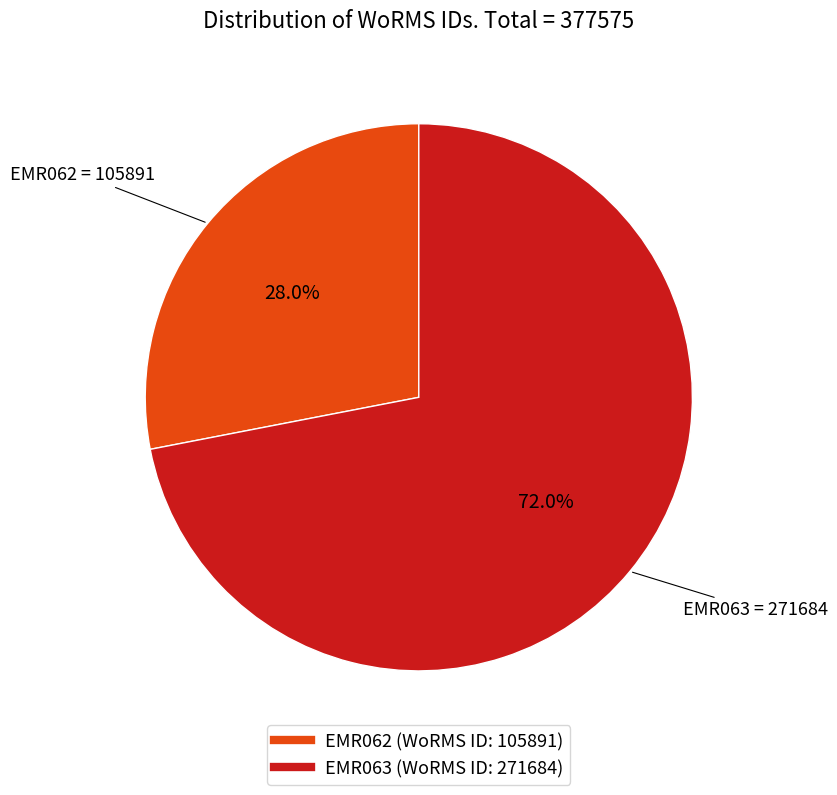

Is there any slice that represents more than half of the pie?

Yes